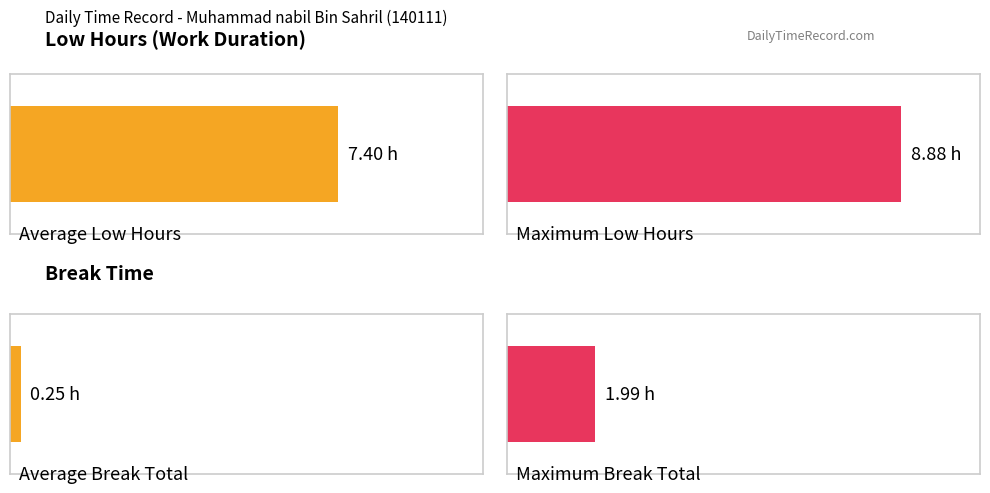

What is the spread (max minus min) of values at 3?

7.3